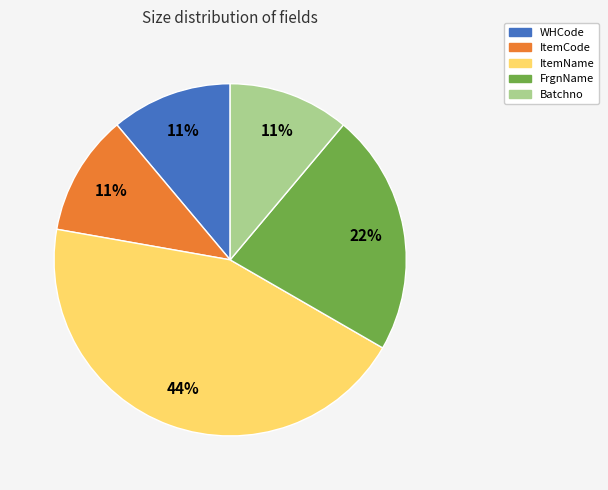

Is the sum of ItemName and WHCode greater than half?

Yes